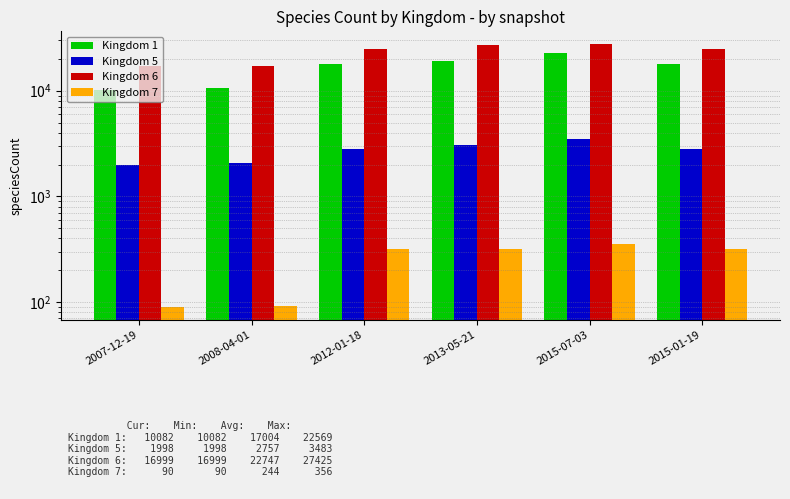

What is the sum of all Kingdom 6 values?

138384